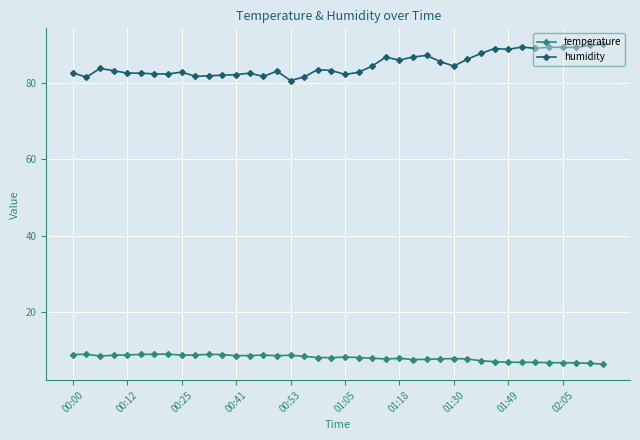

True or false: temperature and humidity intersect in this chart.

False